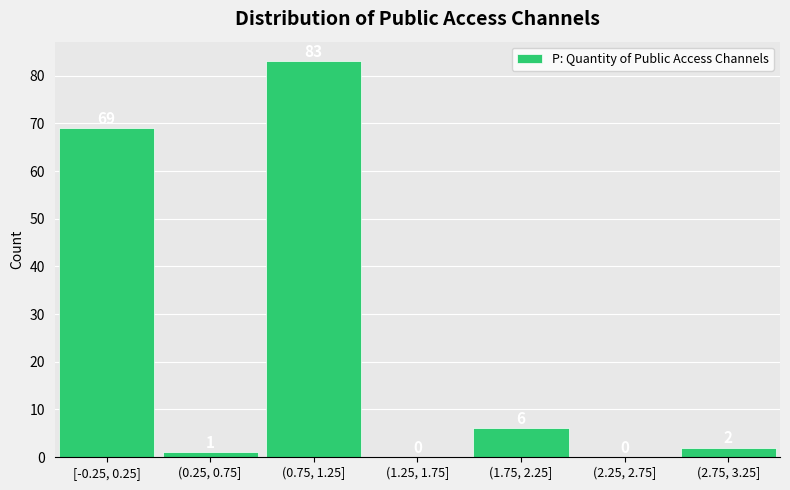

Reading right to left, transcribe all the data shown in this chart.

(2.75, 3.25]=2	(2.25, 2.75]=0	(1.75, 2.25]=6	(1.25, 1.75]=0	(0.75, 1.25]=83	(0.25, 0.75]=1	[-0.25, 0.25]=69